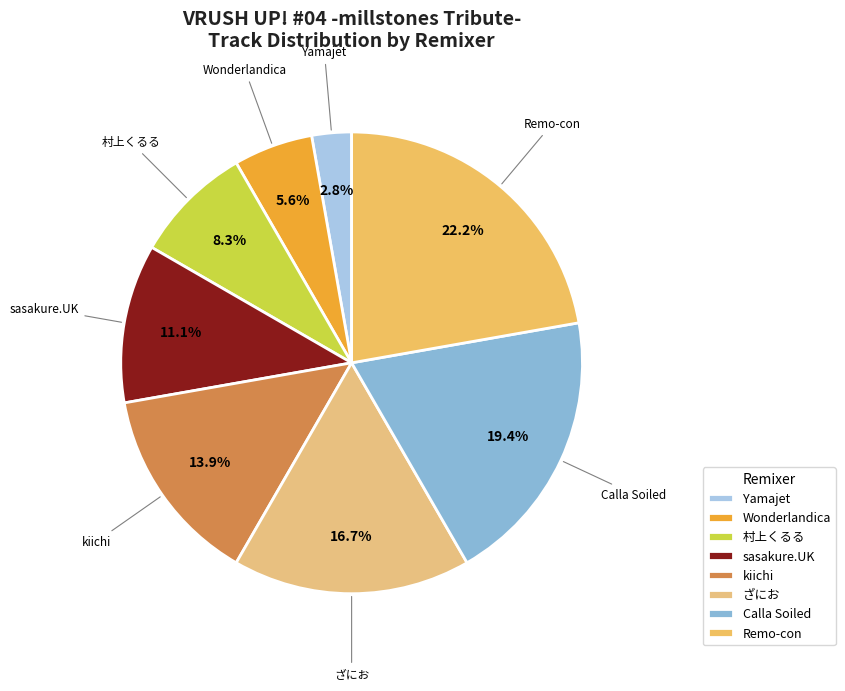

How many segments does this pie chart have?

8